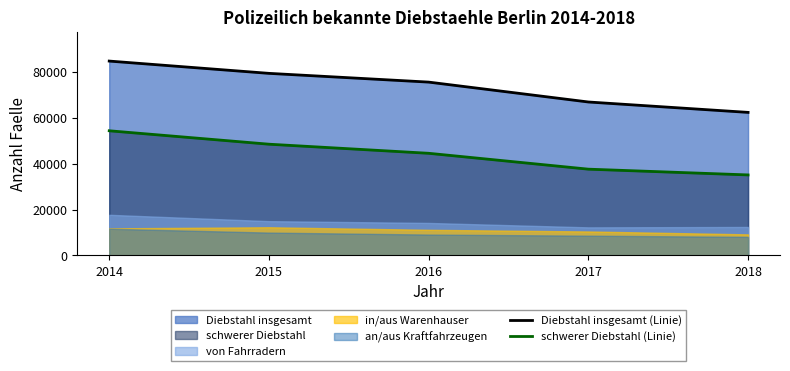

Which category has the highest value in the Diebstahl insgesamt (Linie) series?

2014